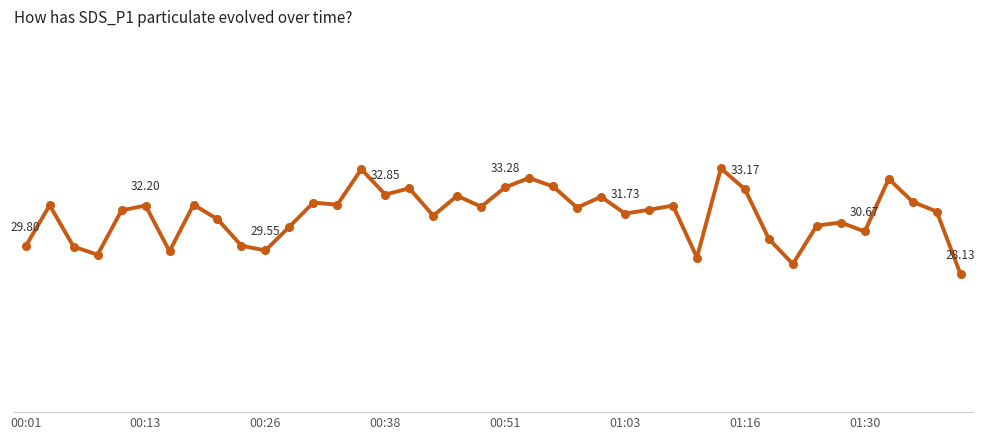

Does the chart have visible grid lines?

Yes